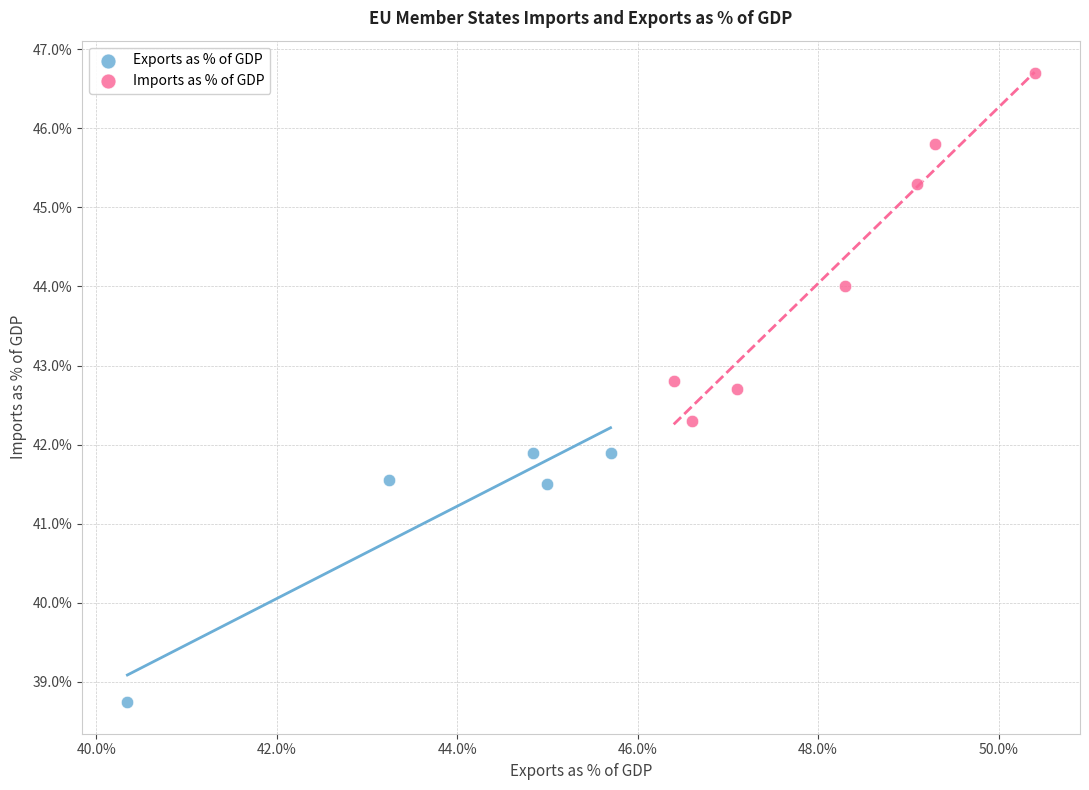

What are all the series names shown in the legend?

Exports as % of GDP, Imports as % of GDP